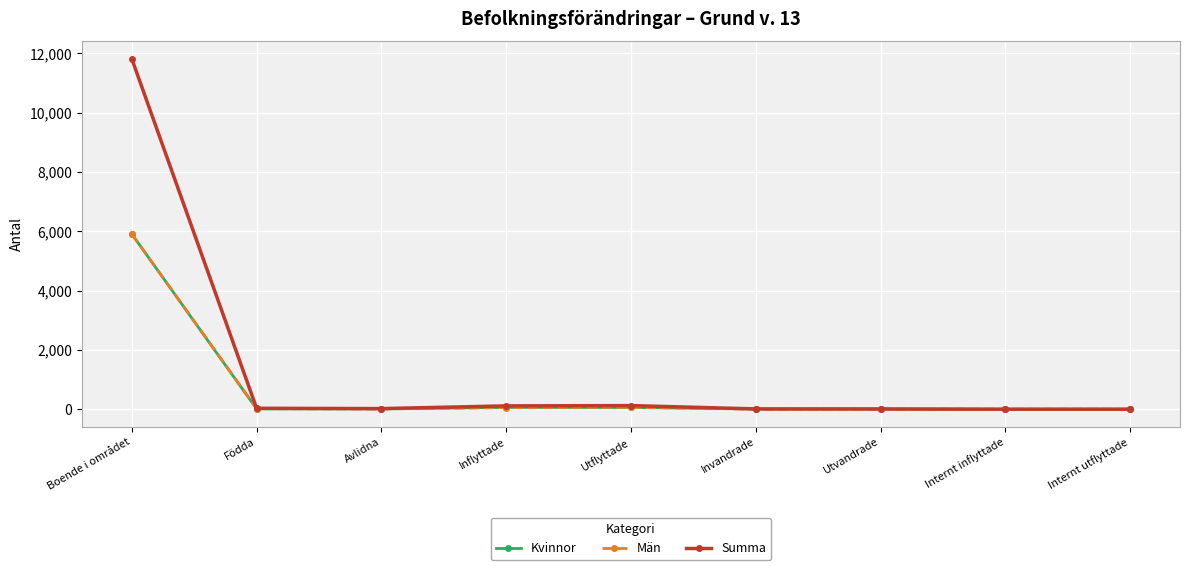

True or false: Kvinnor has a value of -3445 at Internt utflyttade.

False